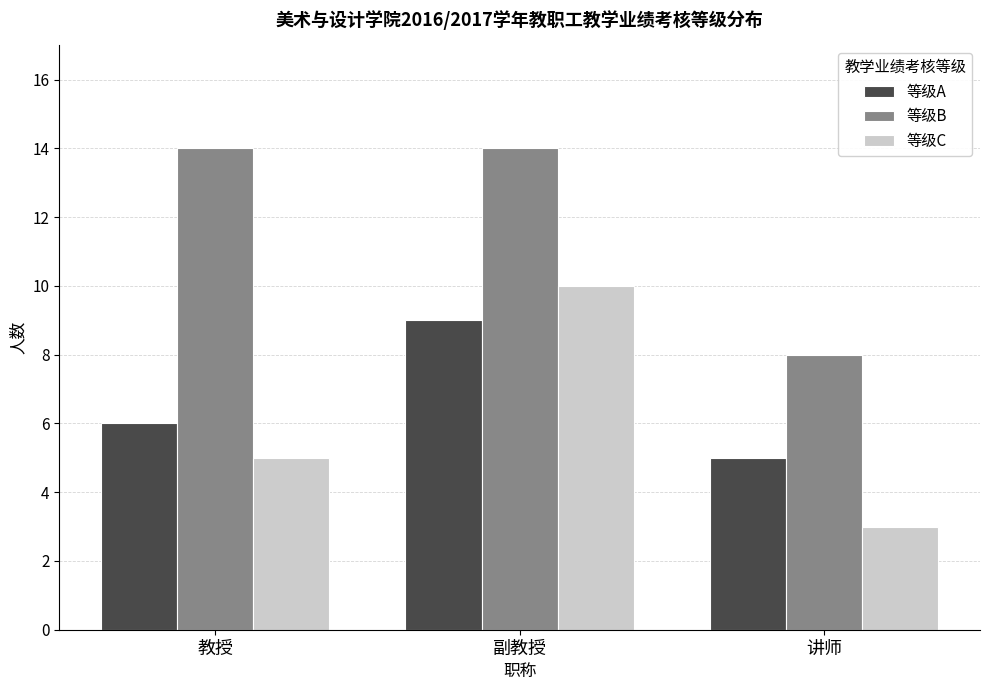

Between 副教授 and 讲师, which series saw the biggest shift?

等级C